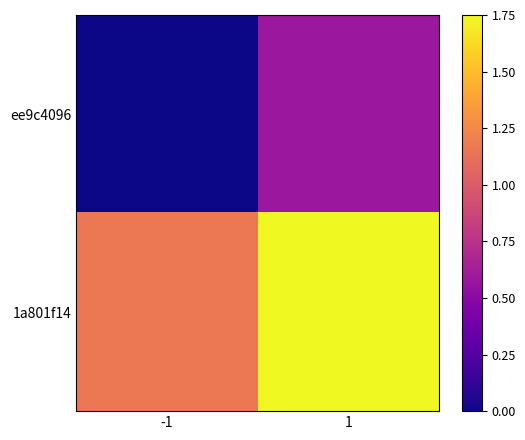

Rank the series at 1 from lowest to highest value.

ee9c4096, 1a801f14